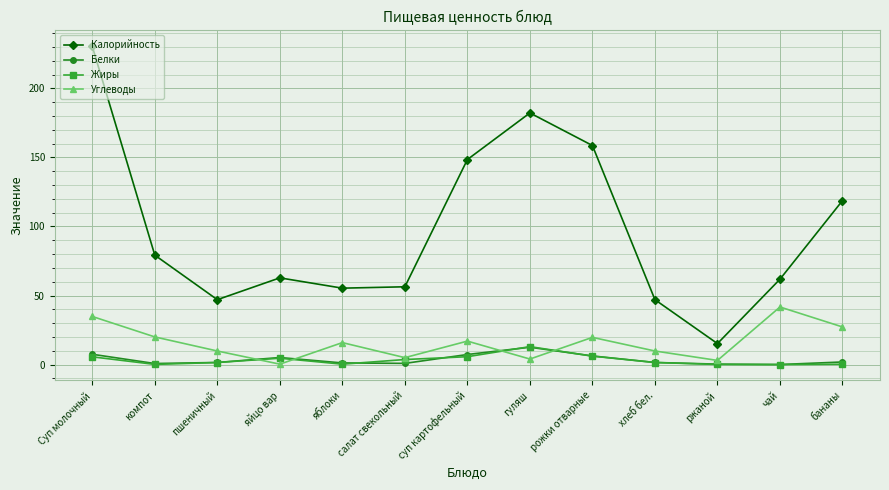

Which series has the largest total across all categories?

Калорийность